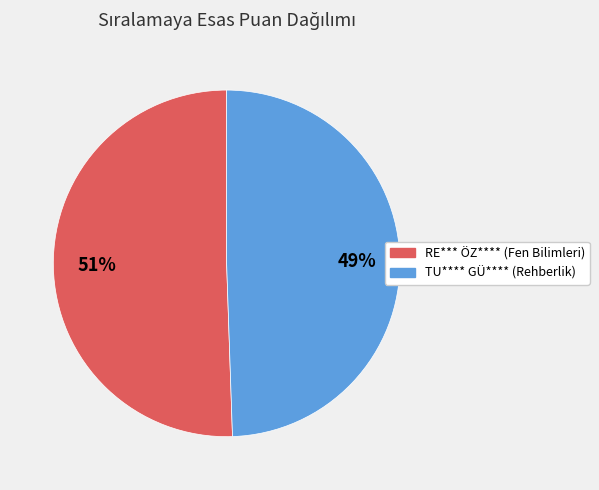

Is it true that TU**** GÜ**** (Rehberlik) is 60% of the pie?

False